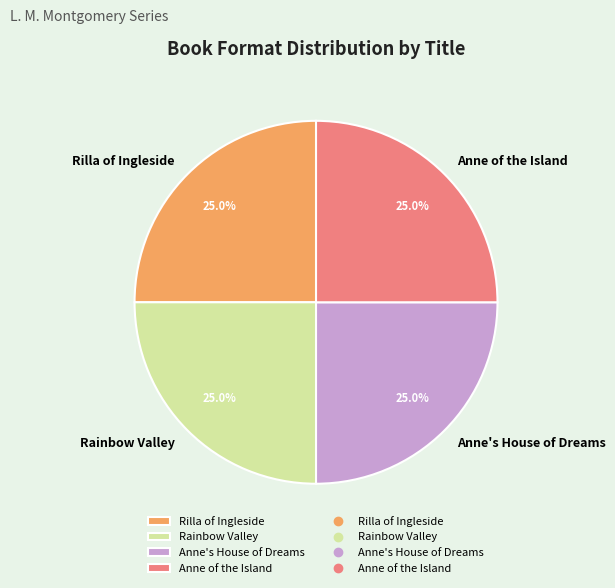

Is there a majority slice in this chart?

No